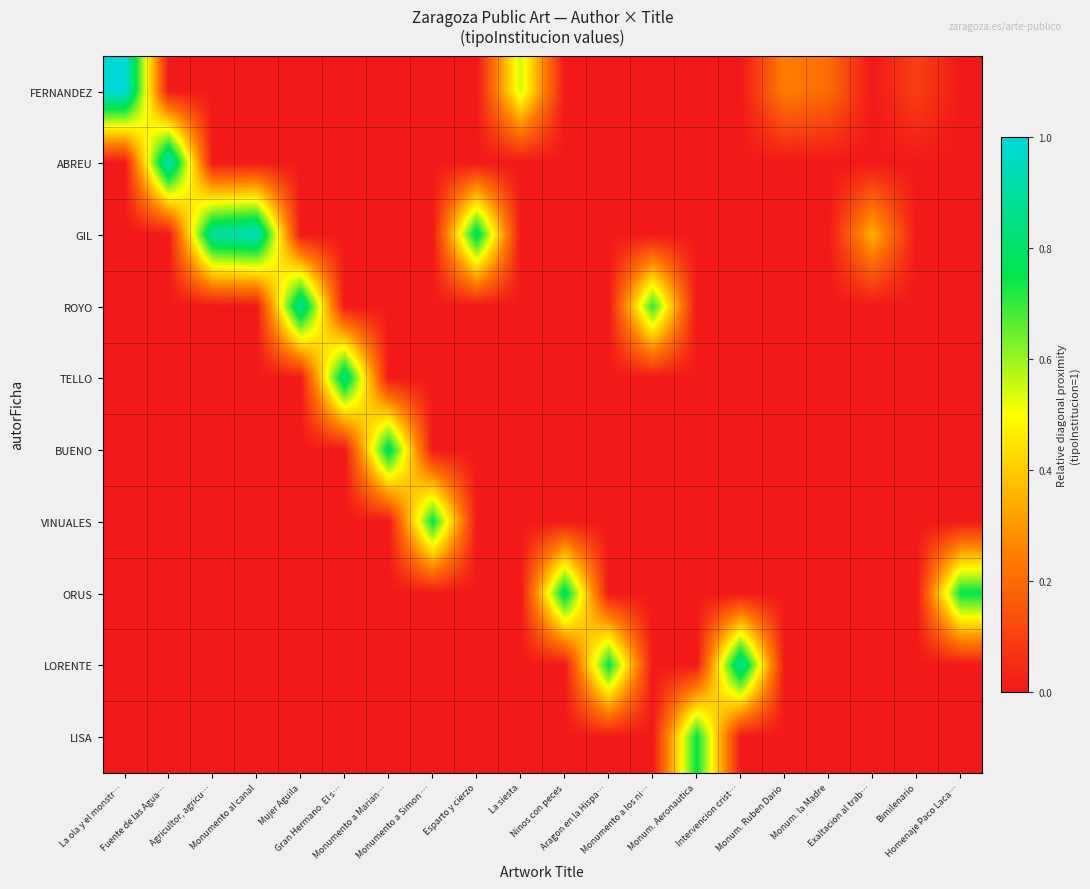

At how many categories does at least one series exceed 0?

20